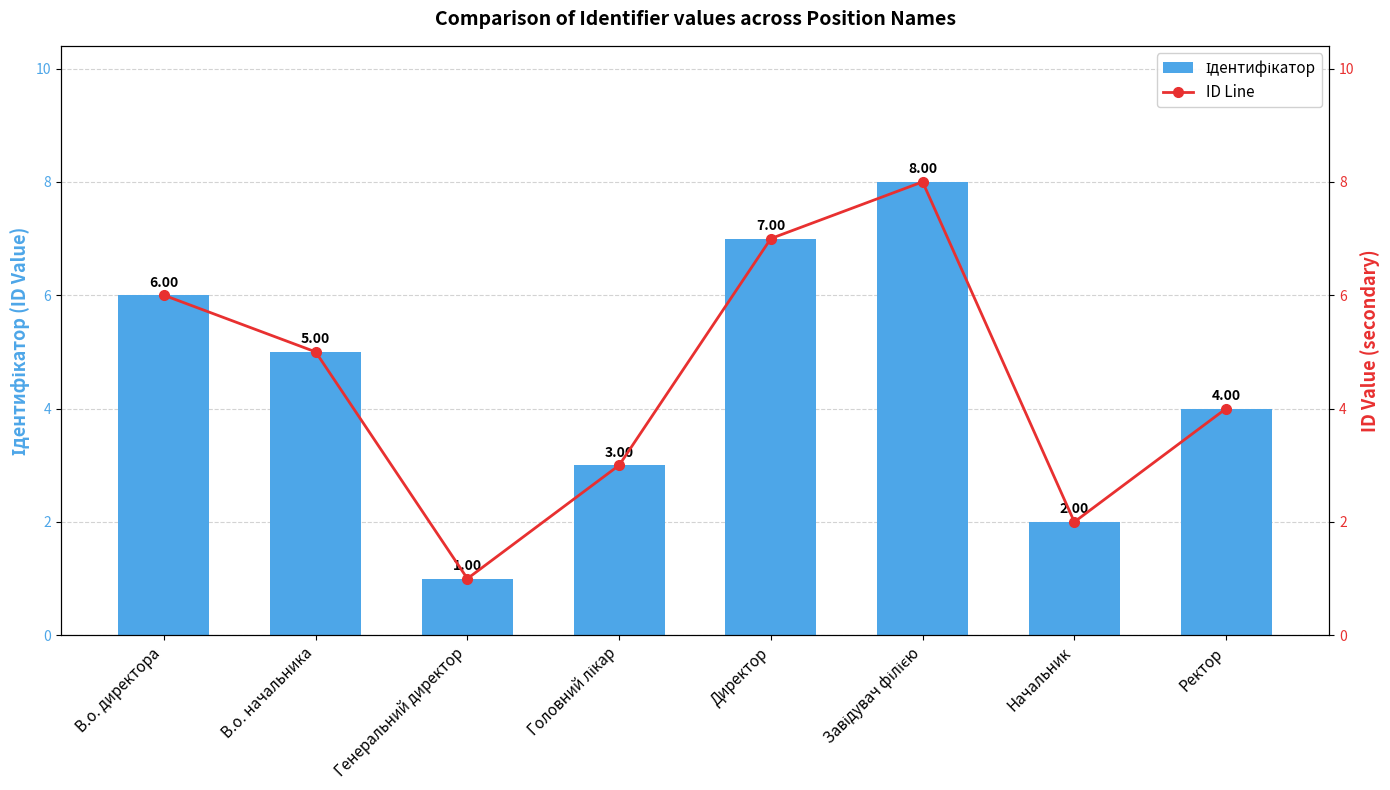

What is the difference between the Ідентифікатор values at В.о. директора and Директор?

1